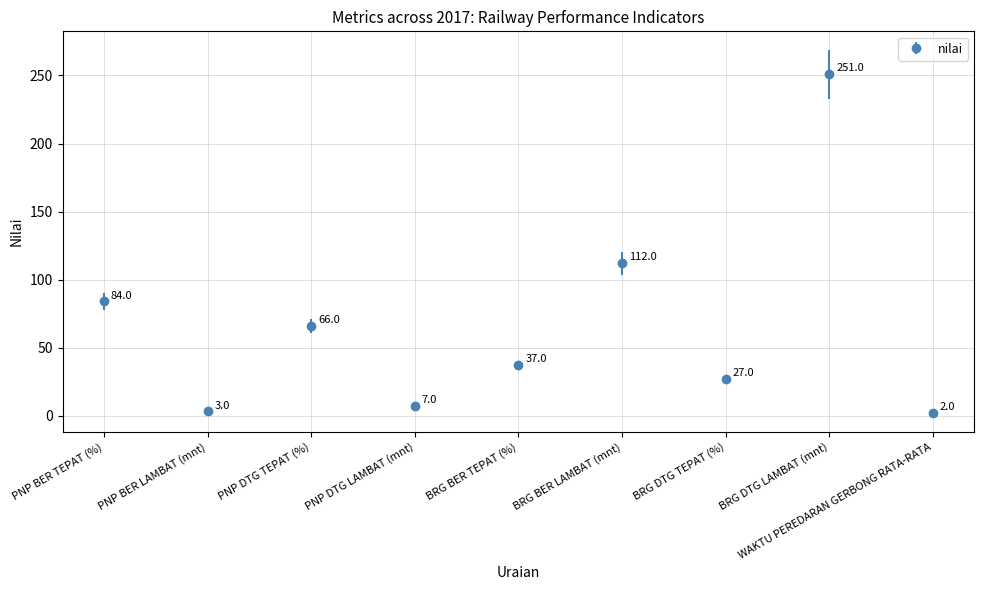

What is the difference between the maximum and minimum values?

249